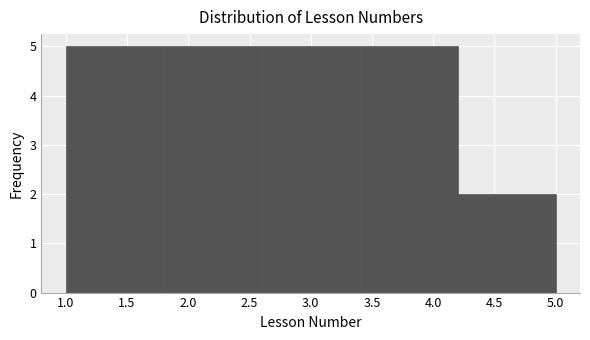

Reading left to right, list every bar in this chart as the range it spans on the x-axis followed by its height. The values are not printed on the chart, so give them approximately, as read against the axis.

1.0 to 1.8: 5
1.8 to 2.6: 5
2.6 to 3.4: 5
3.4 to 4.2: 5
4.2 to 5.0: 2